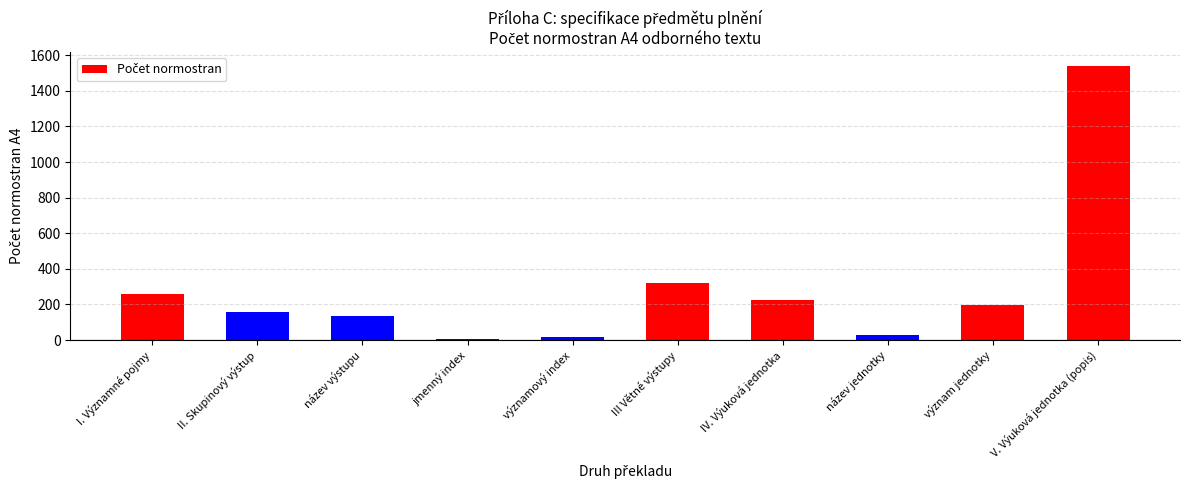

What position from the left is II. Skupinový výstup?

2